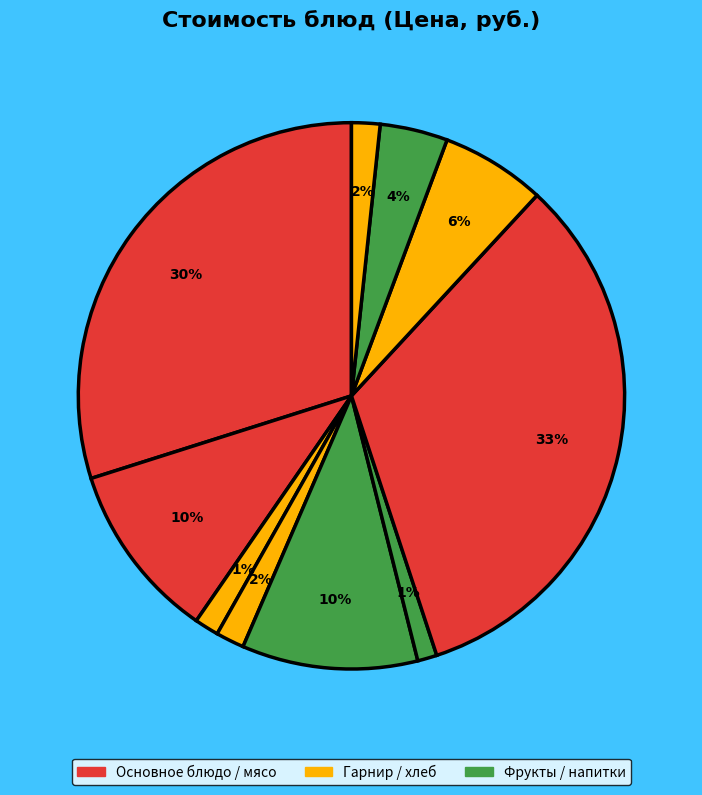

Count the number of slices in the pie.

10